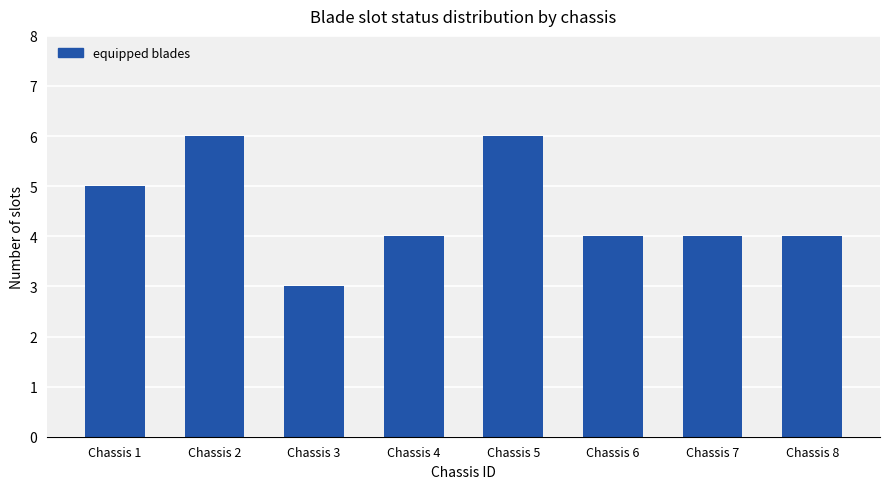

What is the smallest value displayed?

3